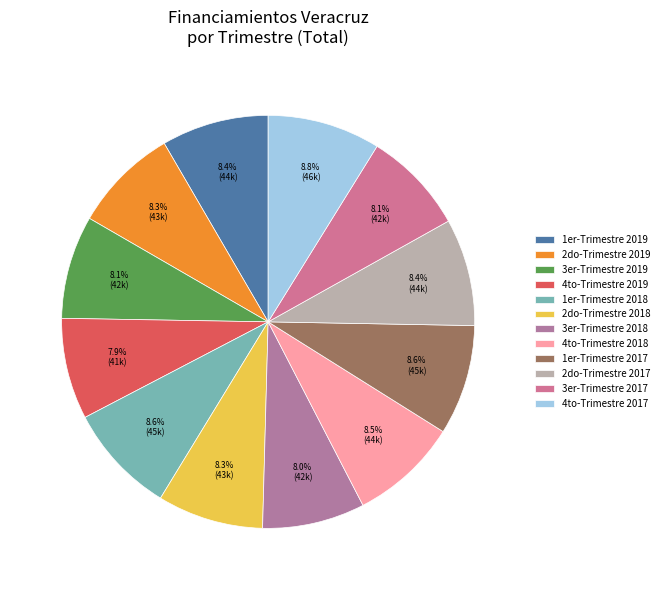

What is the smallest slice in the pie chart?

4to-Trimestre 2019